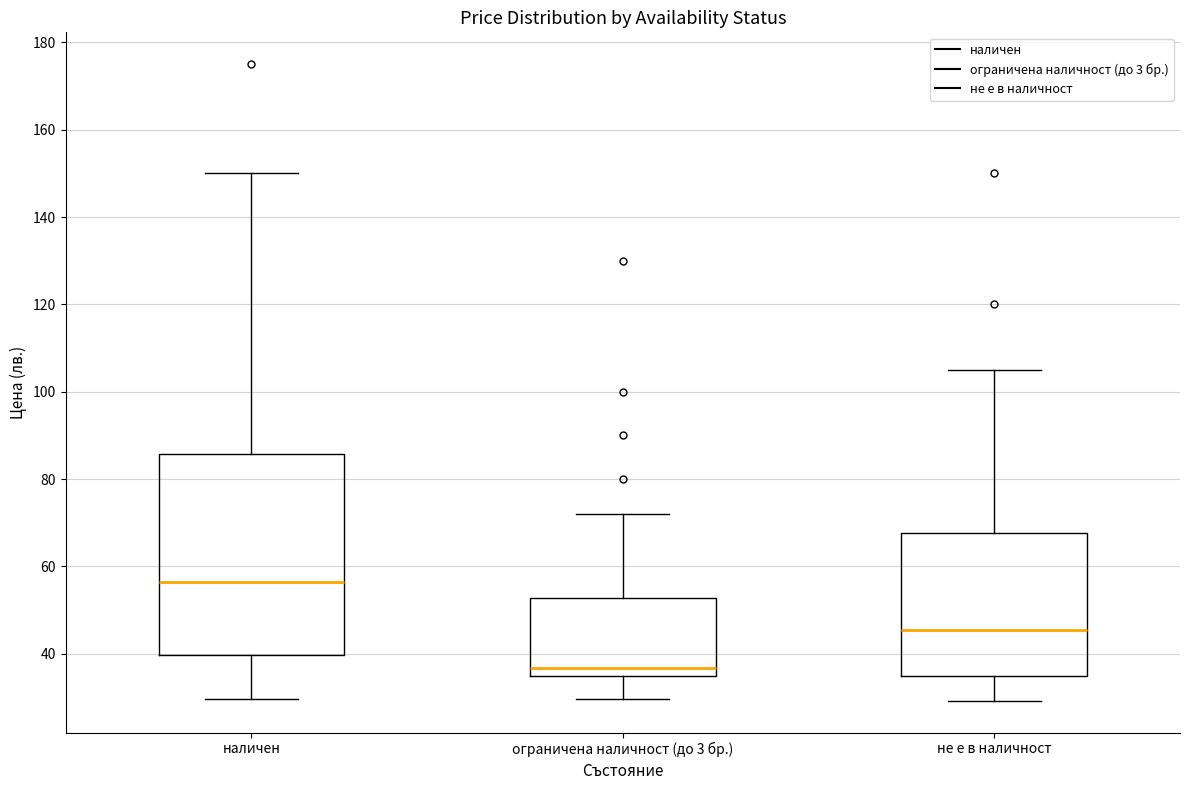

Where is the lower edge of the box for не е в наличност on the y-axis? The values are not printed on the chart, so give them approximately, as read against the axis.

34